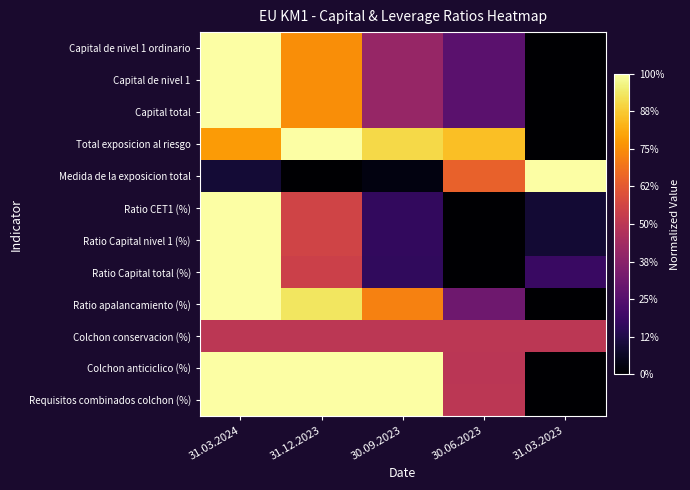

Reading right to left, transcribe all the data shown in this chart.

Capital de nivel 1 ordinario: 31.03.2023=0.0	30.06.2023=0.3	30.09.2023=0.4	31.12.2023=0.8	31.03.2024=1.0
Capital de nivel 1: 31.03.2023=0.0	30.06.2023=0.3	30.09.2023=0.4	31.12.2023=0.8	31.03.2024=1.0
Capital total: 31.03.2023=0.0	30.06.2023=0.3	30.09.2023=0.4	31.12.2023=0.8	31.03.2024=1.0
Total exposicion al riesgo: 31.03.2023=0.0	30.06.2023=0.9	30.09.2023=0.9	31.12.2023=1.0	31.03.2024=0.8
Medida de la exposicion total: 31.03.2023=1.0	30.06.2023=0.6	30.09.2023=0.0	31.12.2023=0.0	31.03.2024=0.1
Ratio CET1 (%): 31.03.2023=0.1	30.06.2023=0.0	30.09.2023=0.2	31.12.2023=0.6	31.03.2024=1.0
Ratio Capital nivel 1 (%): 31.03.2023=0.1	30.06.2023=0.0	30.09.2023=0.2	31.12.2023=0.6	31.03.2024=1.0
Ratio Capital total (%): 31.03.2023=0.2	30.06.2023=0.0	30.09.2023=0.2	31.12.2023=0.5	31.03.2024=1.0
Ratio apalancamiento (%): 31.03.2023=0.0	30.06.2023=0.3	30.09.2023=0.7	31.12.2023=0.9	31.03.2024=1.0
Colchon conservacion (%): 31.03.2023=0.5	30.06.2023=0.5	30.09.2023=0.5	31.12.2023=0.5	31.03.2024=0.5
Colchon anticiclico (%): 31.03.2023=0.0	30.06.2023=0.5	30.09.2023=1.0	31.12.2023=1.0	31.03.2024=1.0
Requisitos combinados colchon (%): 31.03.2023=0.0	30.06.2023=0.5	30.09.2023=1.0	31.12.2023=1.0	31.03.2024=1.0